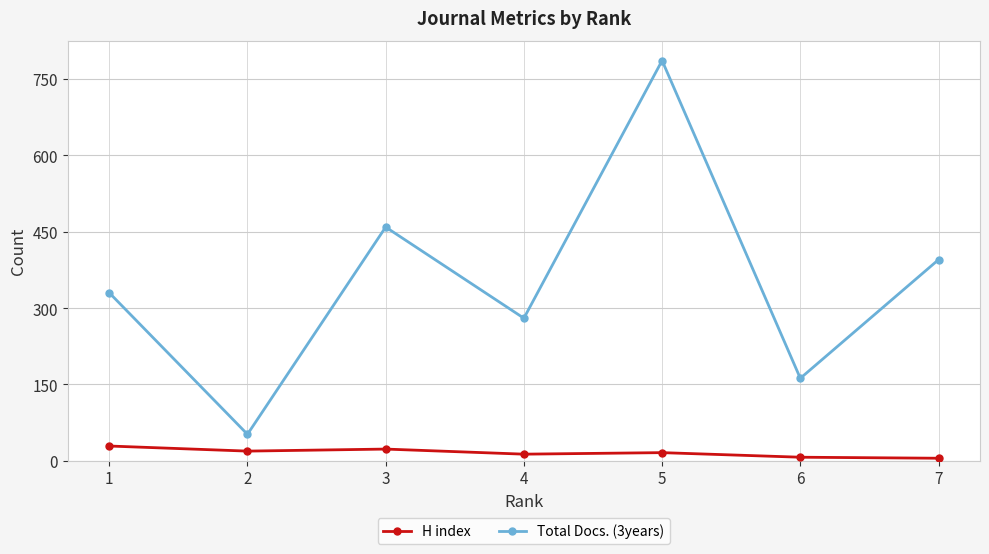

At how many categories does at least one series exceed 518?

1